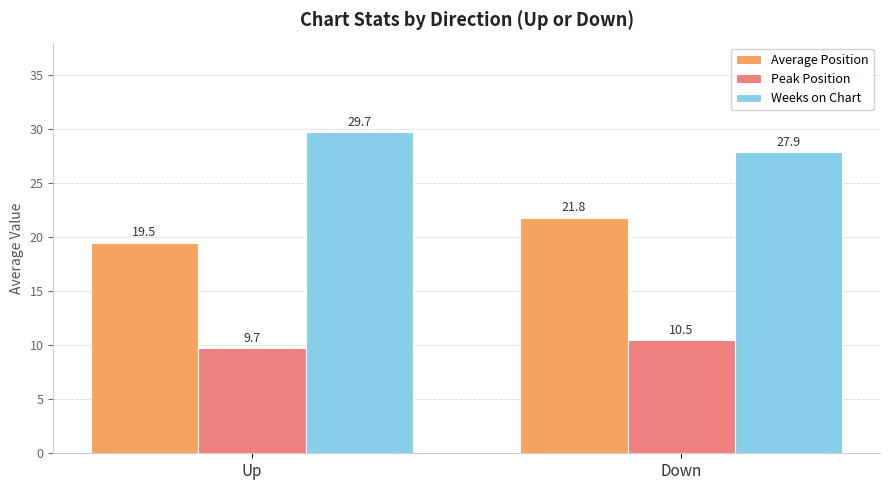

What is the sum of the Peak Position values at Up and Down?

20.2